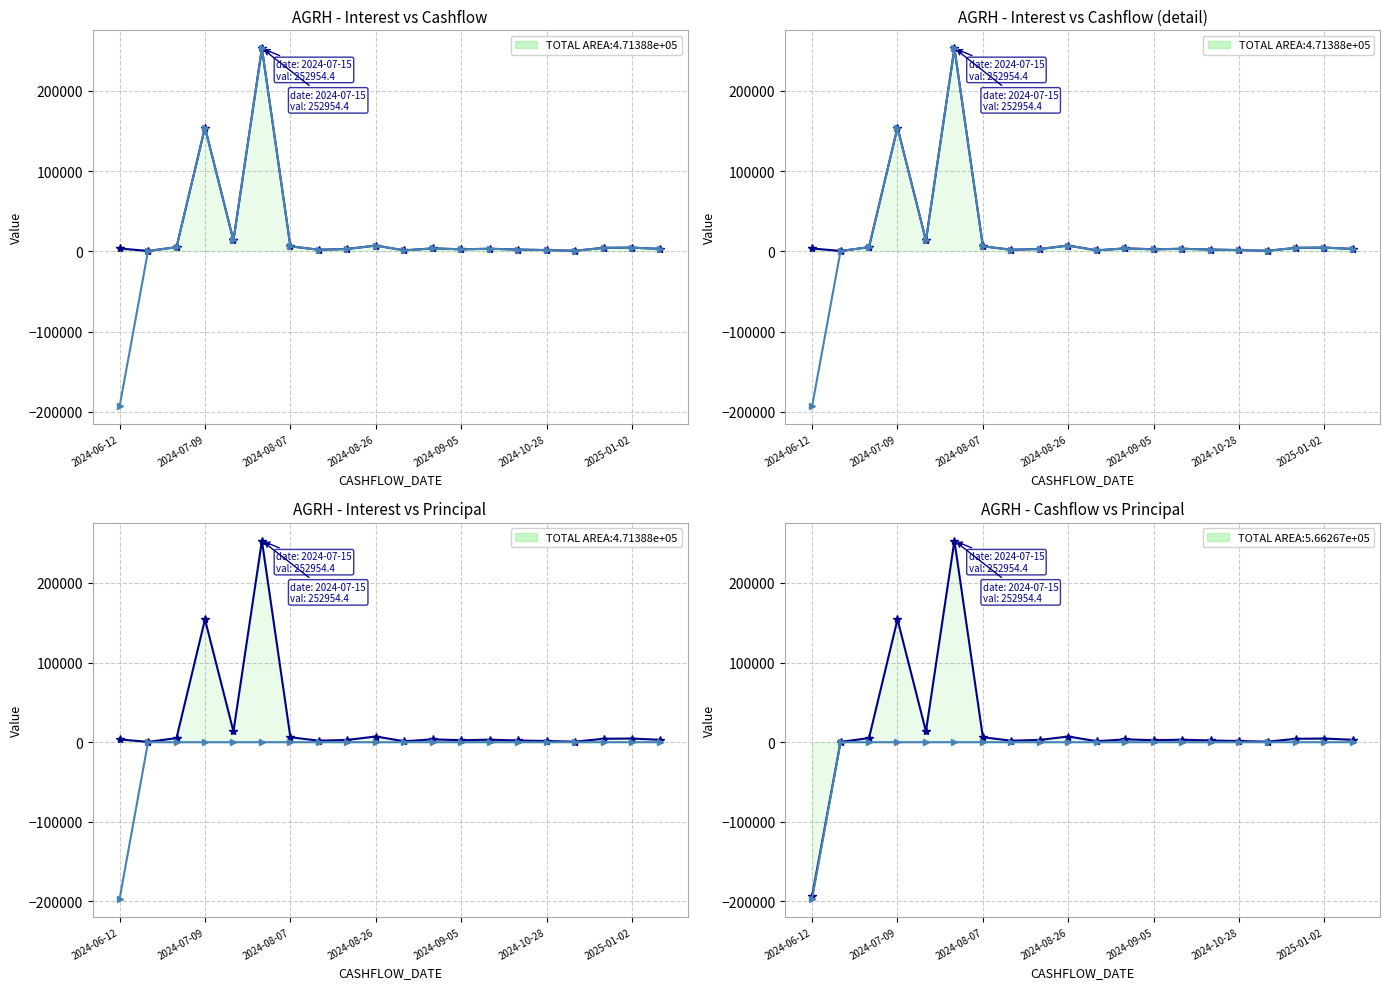

What is the label of the 5th point from the left?

2024-09-05